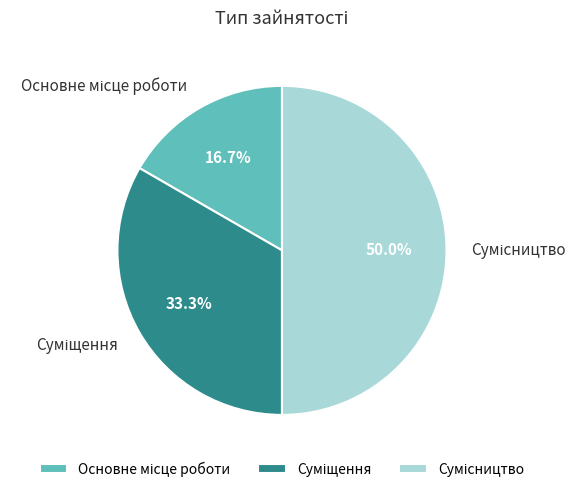

Between Суміщення and Сумісництво, which is larger?

Сумісництво